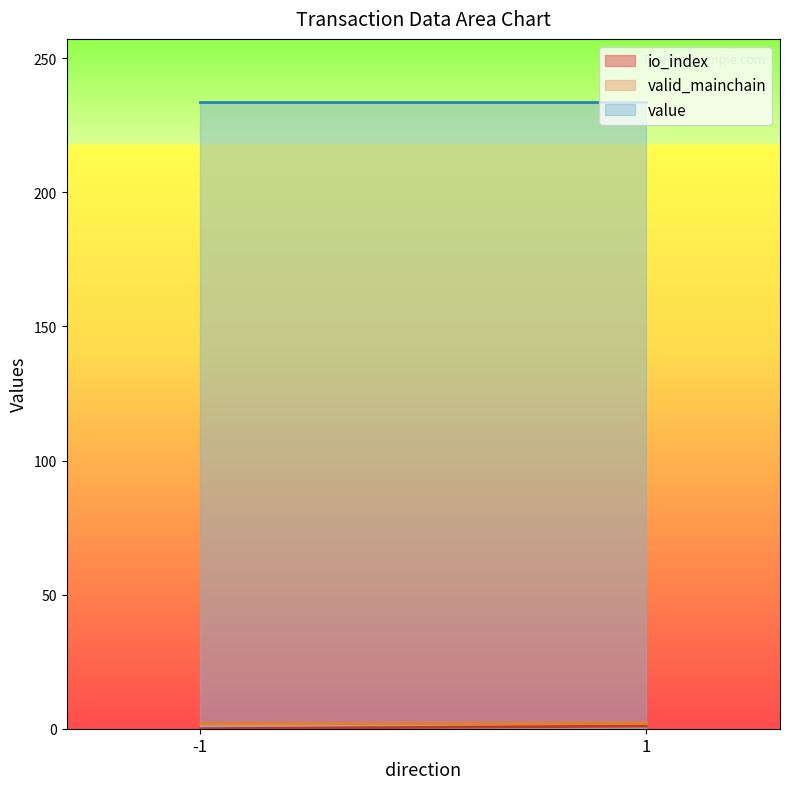

What is the difference between the maximum and minimum values in the io_index series?

1.0